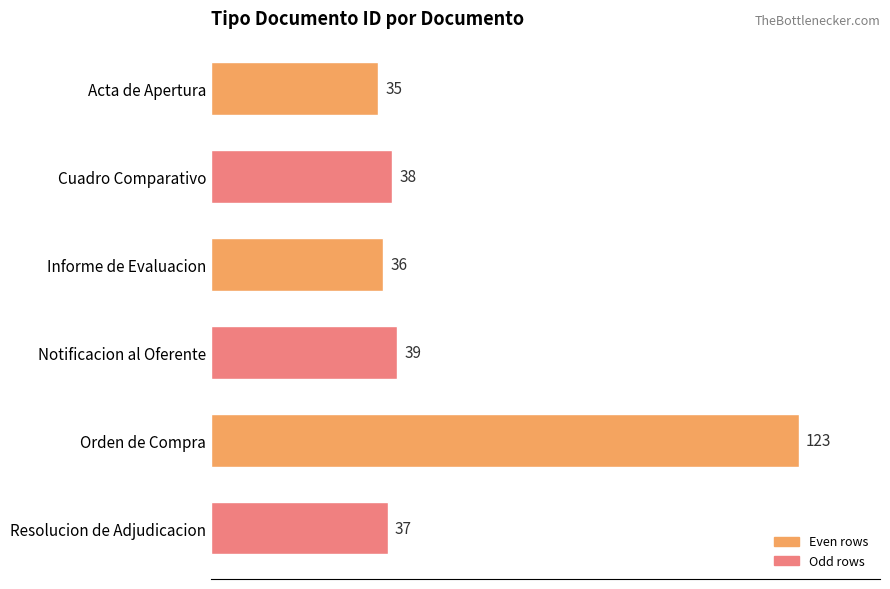

What is the average value?

51